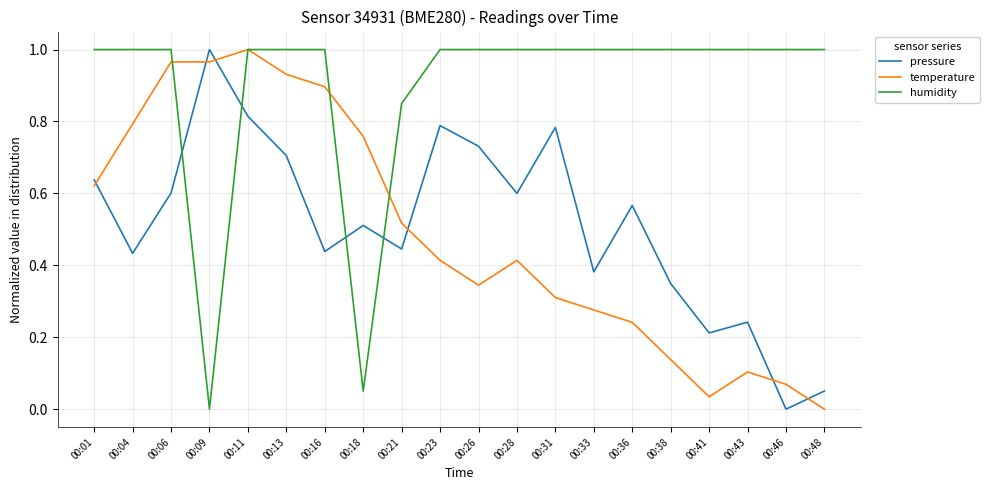

Which category has the lowest value in the temperature series?

00:48